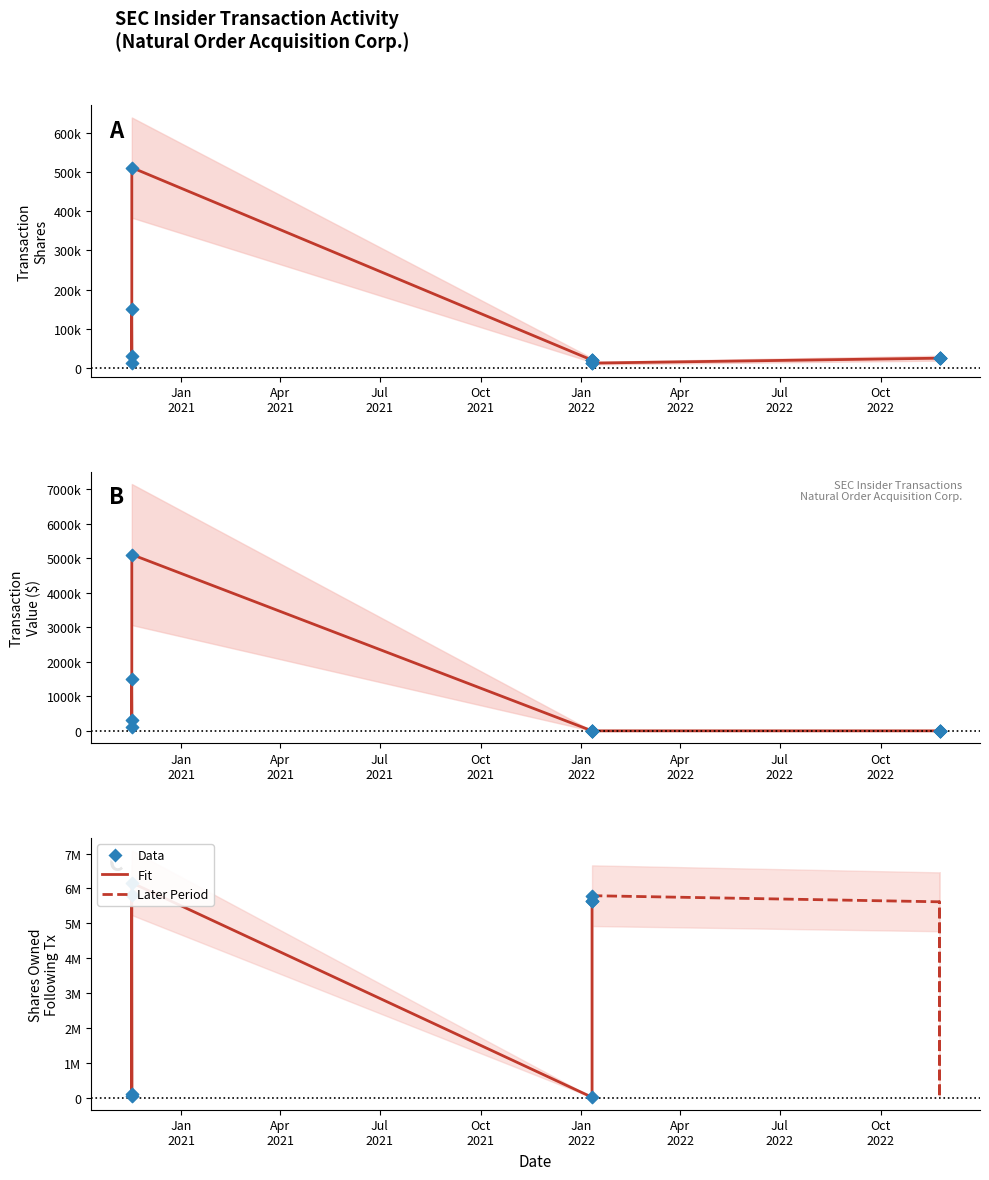

Which series reaches the minimum Y coordinate?

transactionValue